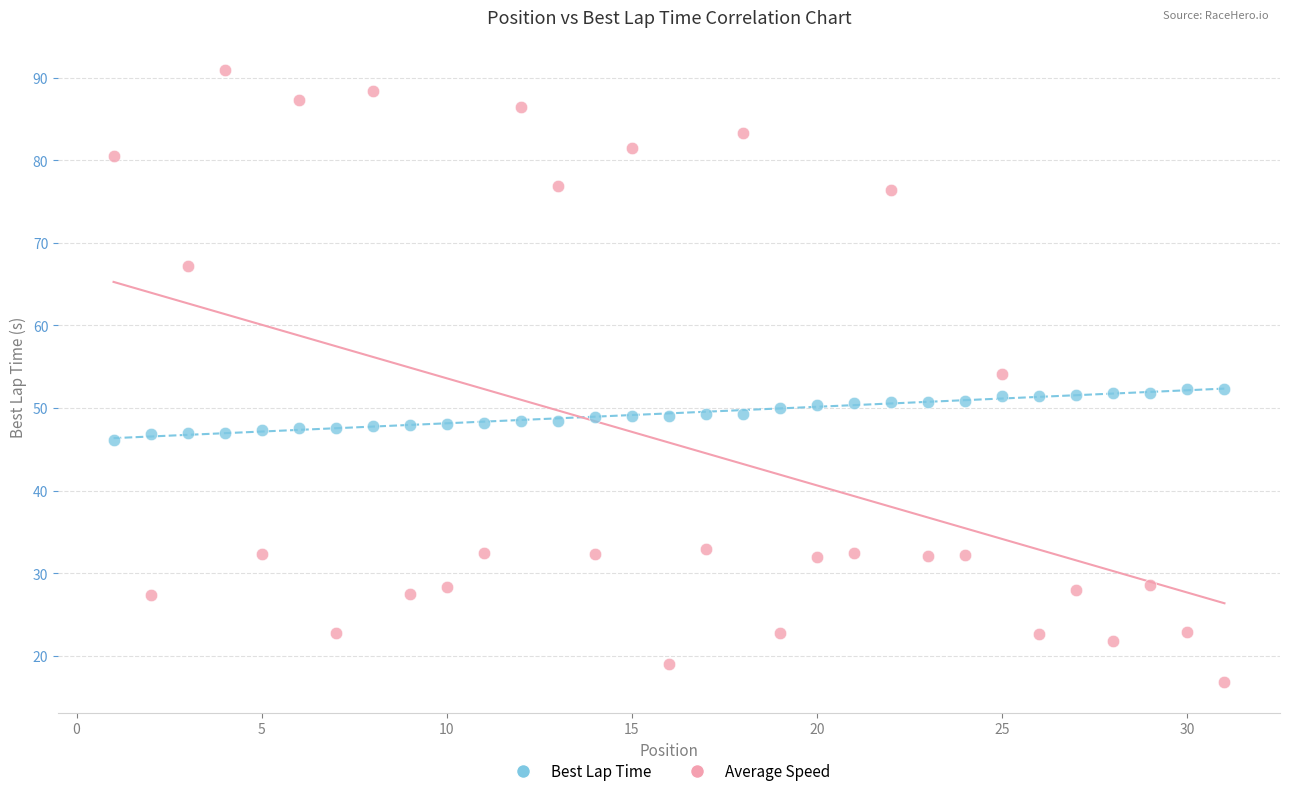

Across all data points, what is the range of Y values (max minus min)?

74.1